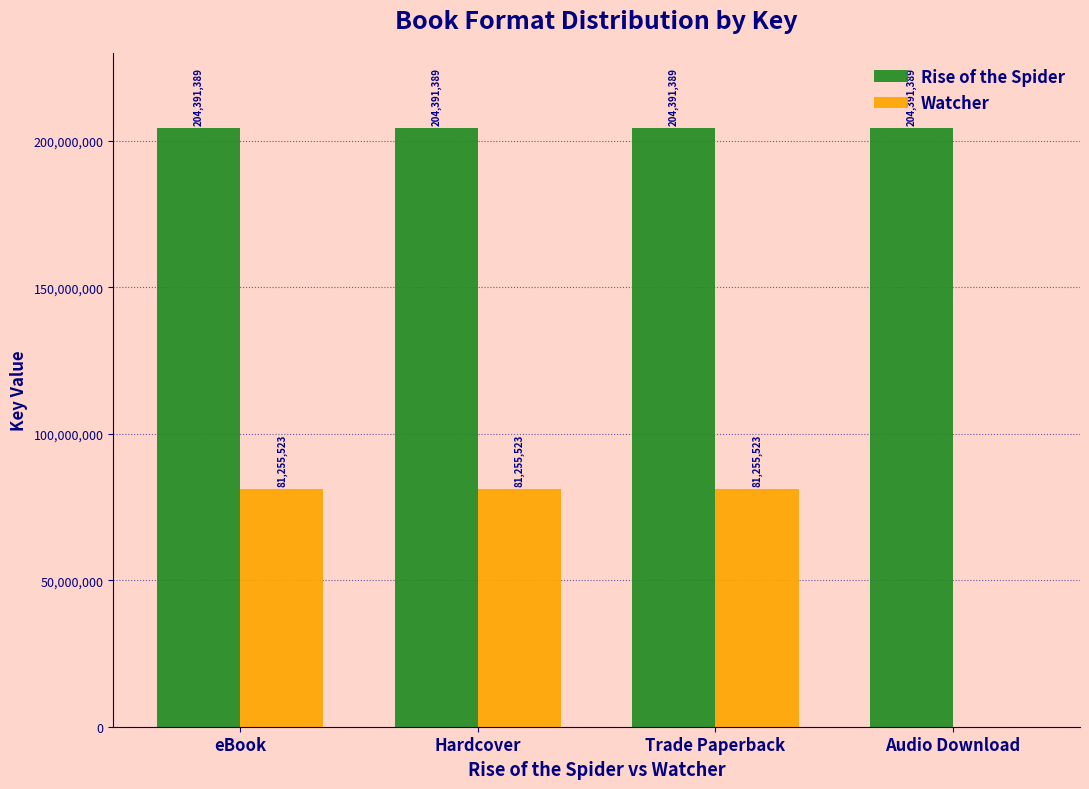

Read the Watcher value at Hardcover, to the nearest 100.

81255500